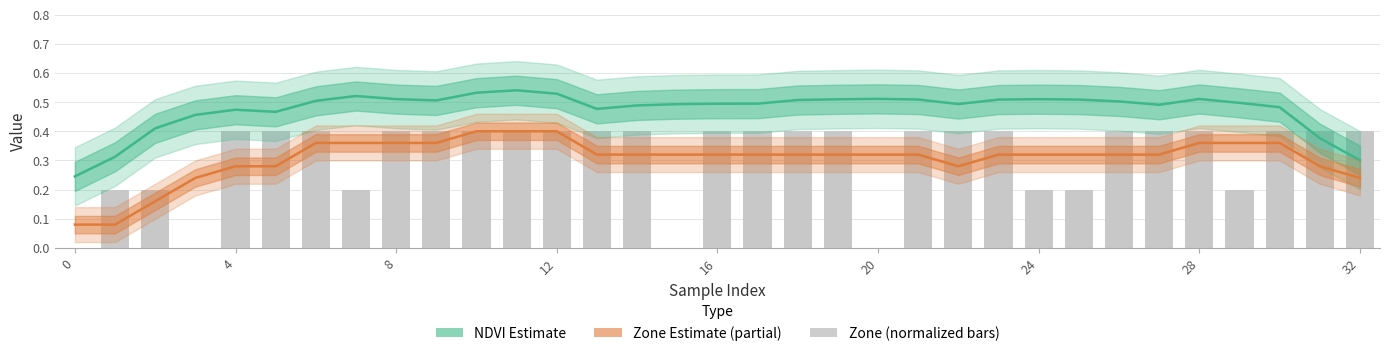

The NDVI (Estimate) series shows 0.3 at 26. True or false?

False